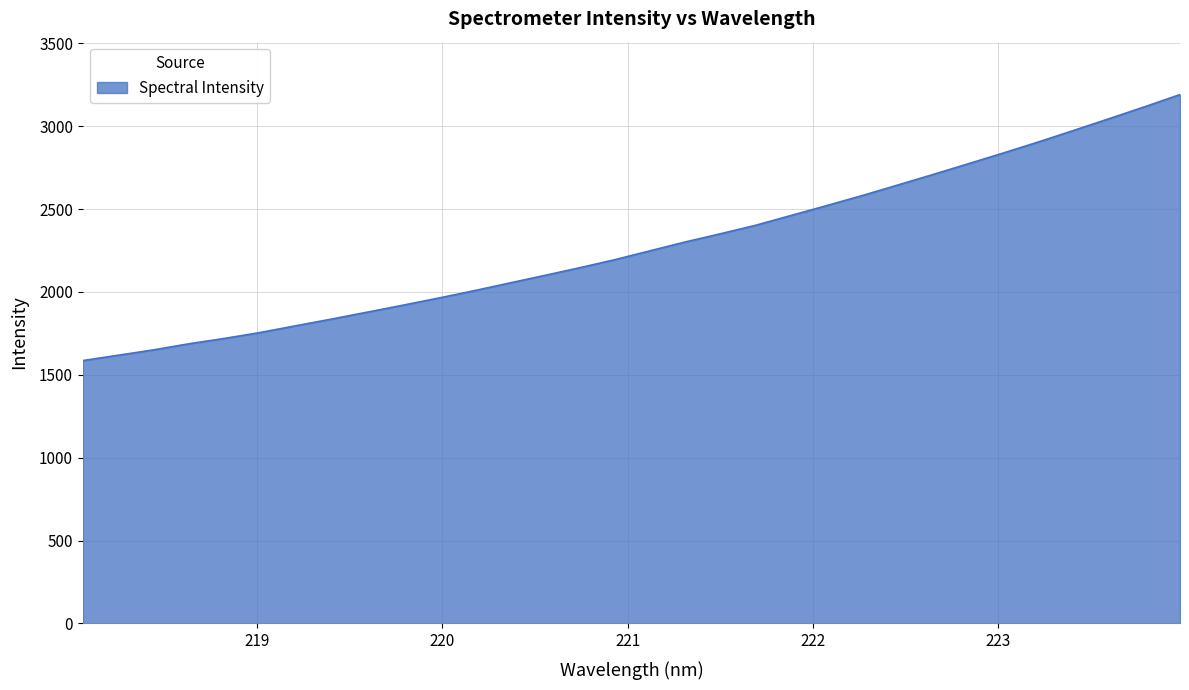

What is the difference between the maximum and minimum values?

1604.7